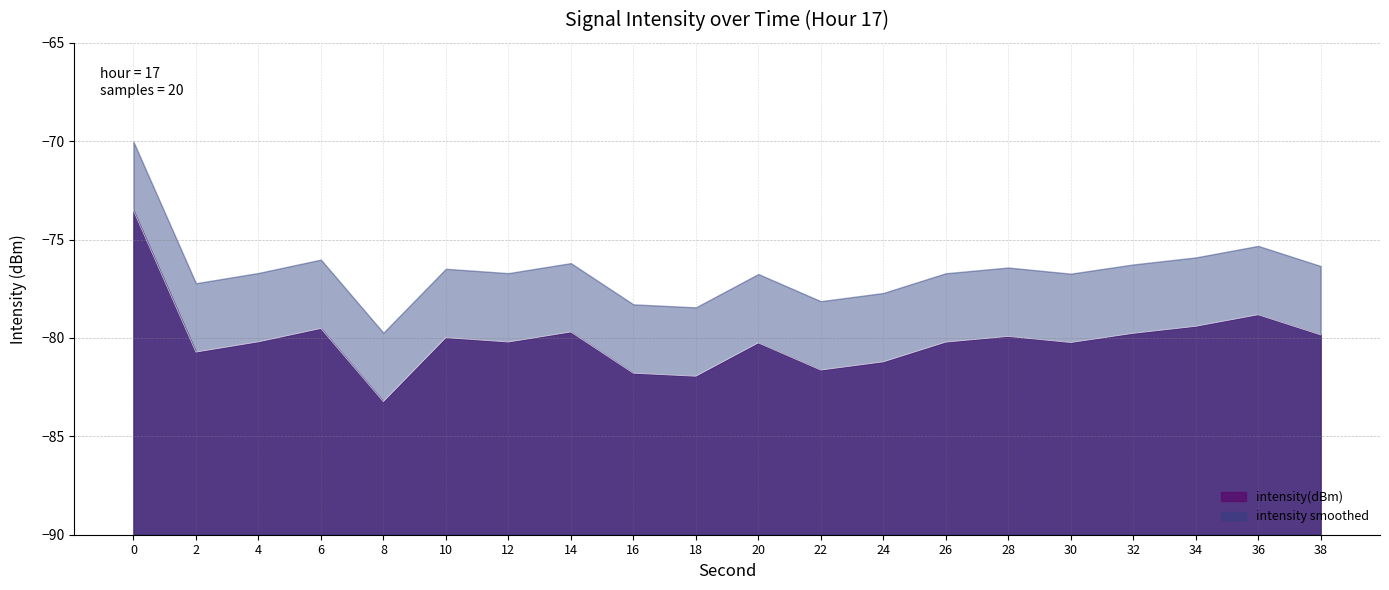

What is the change in value from 6 to 22?

-2.1